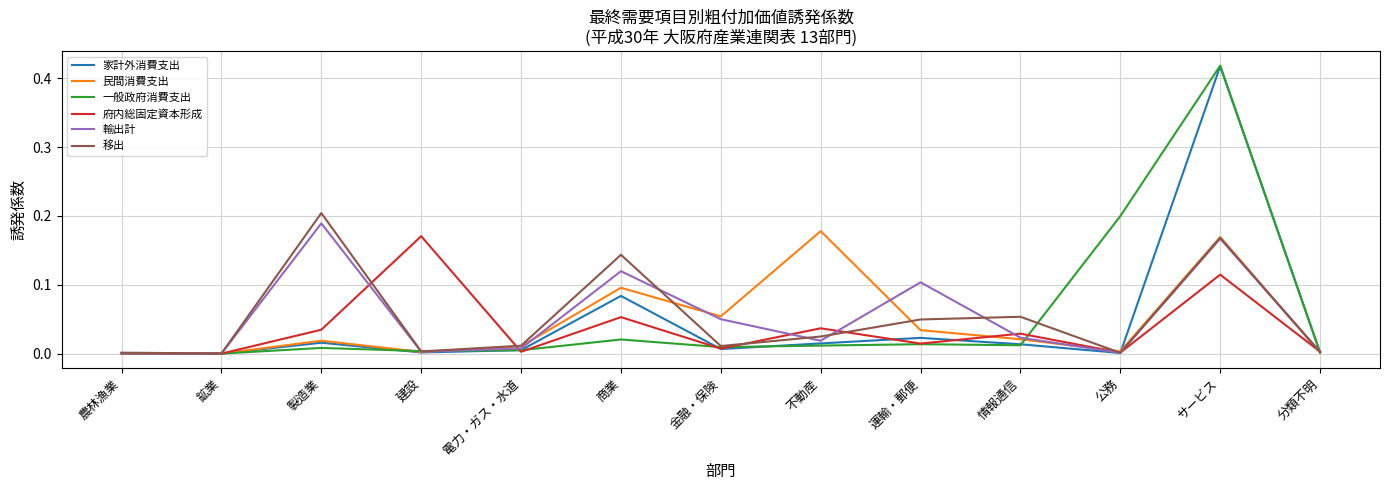

Between 不動産 and 運輸・郵便, which series saw the biggest shift?

民間消費支出